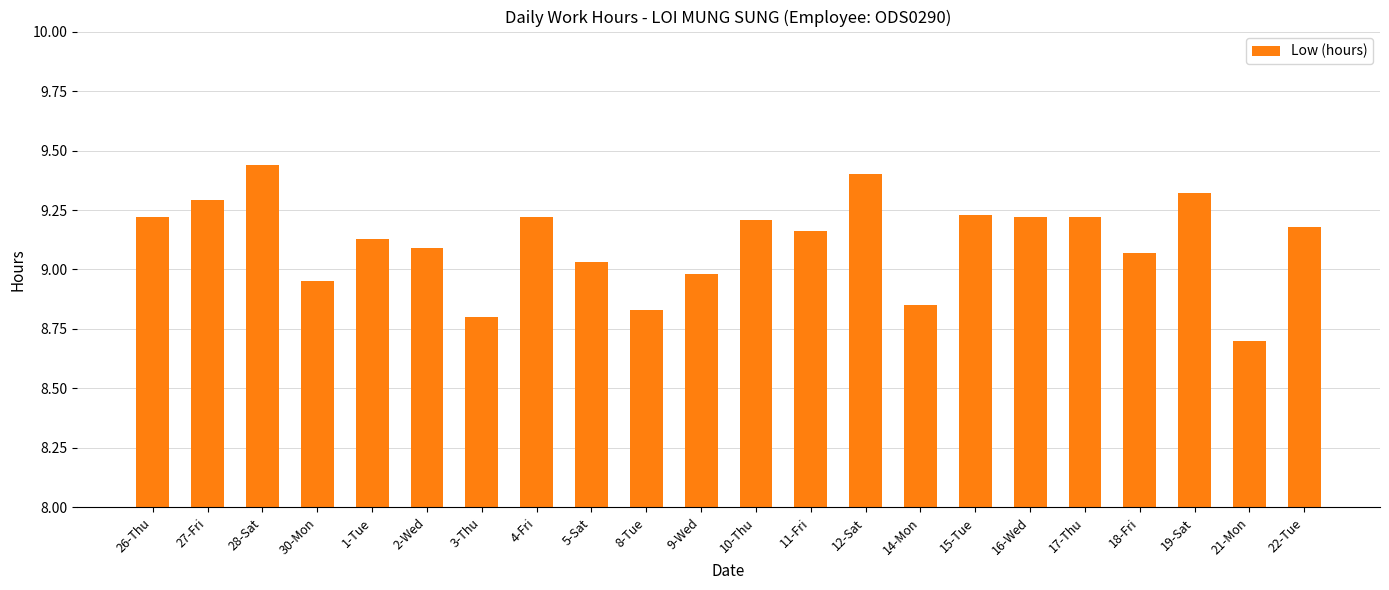

Which has a higher value, 26-Thu or 12-Sat?

12-Sat